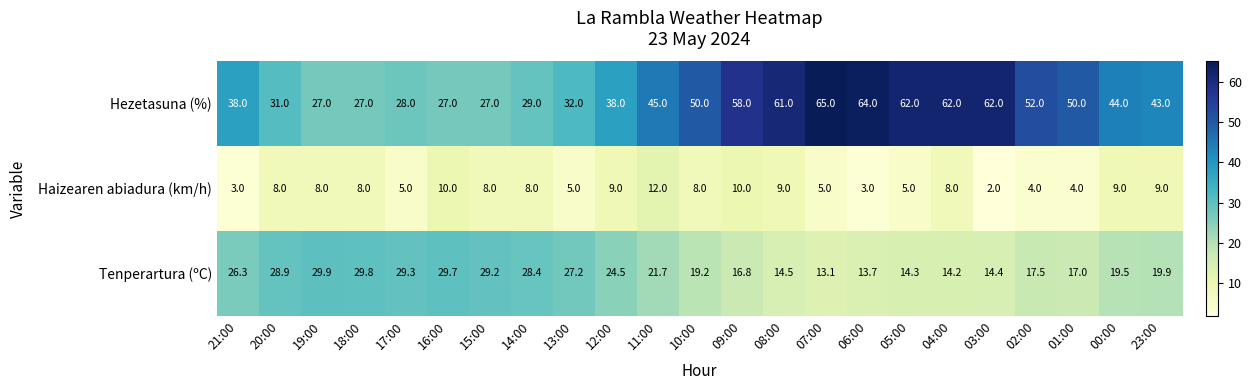

Which series has the largest total across all categories?

Hezetasuna (%)